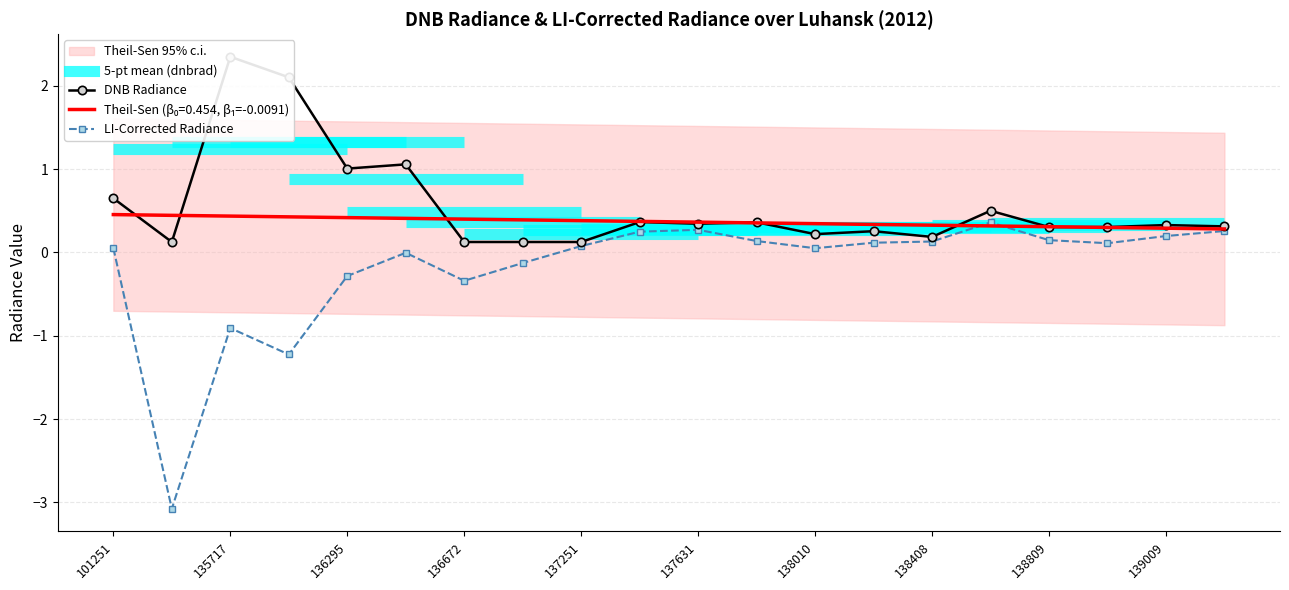

The value of LI-Corrected Radiance at 136672 is -0.3. True or false?

True